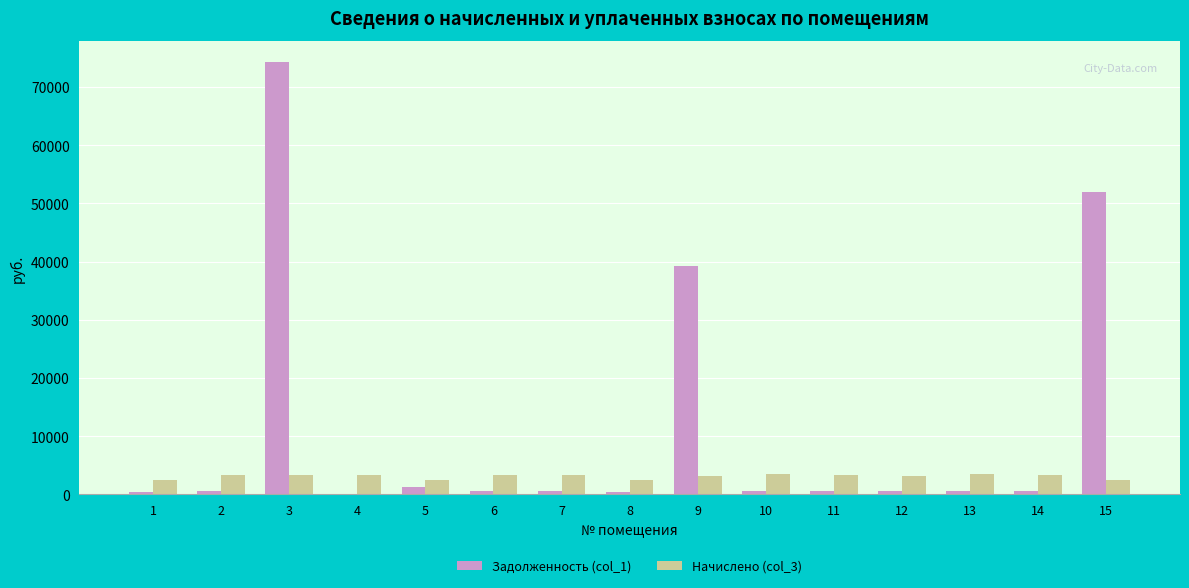

At which label is Задолженность (col_1) closest to 37118?

9